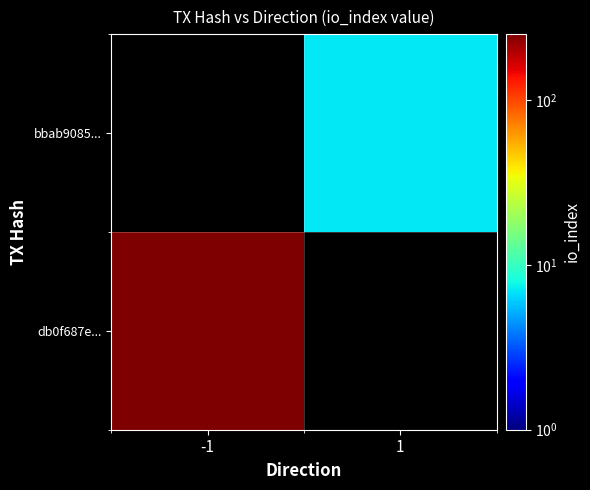

The value of bbab9085... at 1 is 7.0. True or false?

True